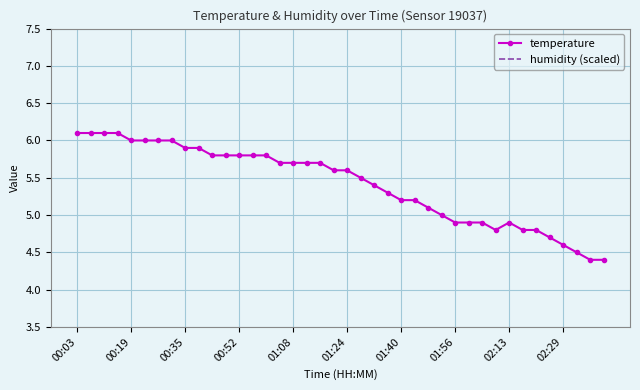

What is the value of the humidity (scaled) point at the 25th from the left?

9.9